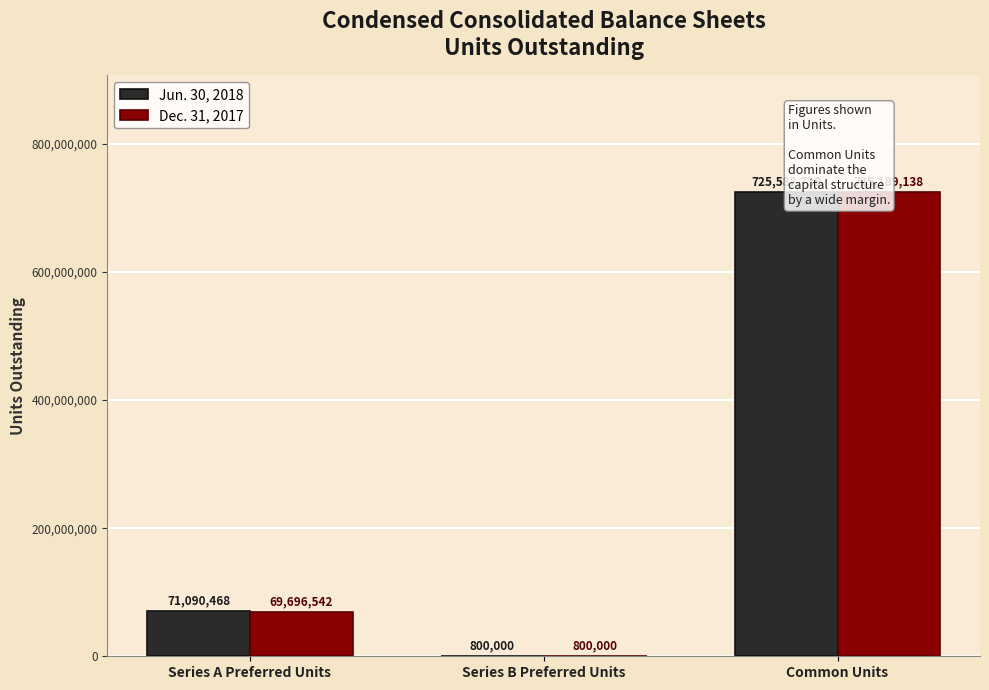

What is the smallest value displayed?

800000